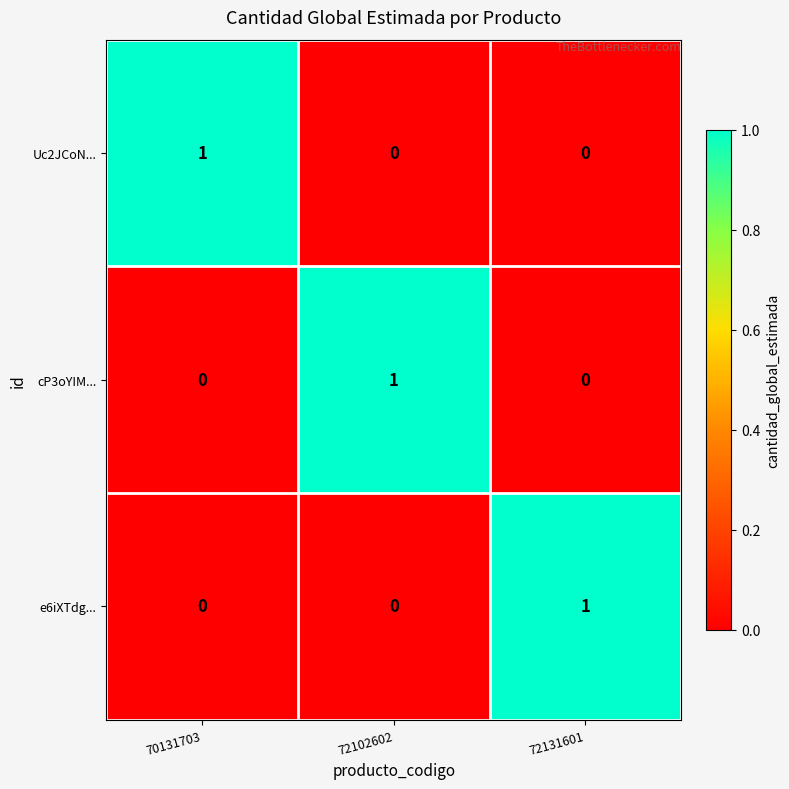

What is the spread (max minus min) of values at 72102602?

1